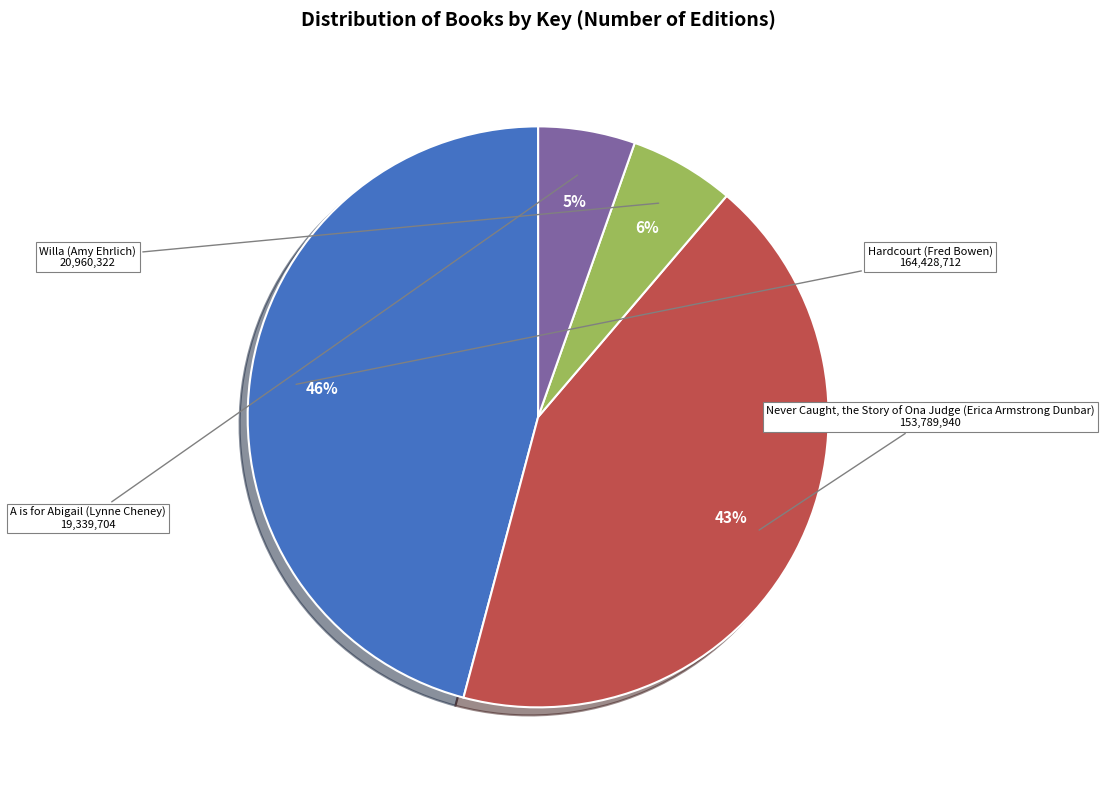

Is there a majority slice in this chart?

No